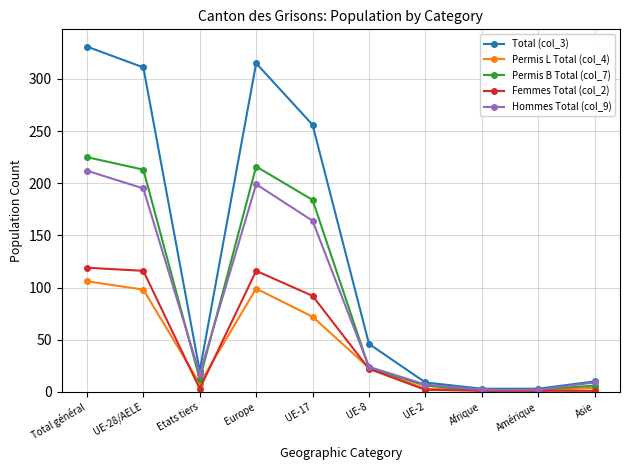

How many interior local peaks does the Permis B Total (col_7) series have?

1